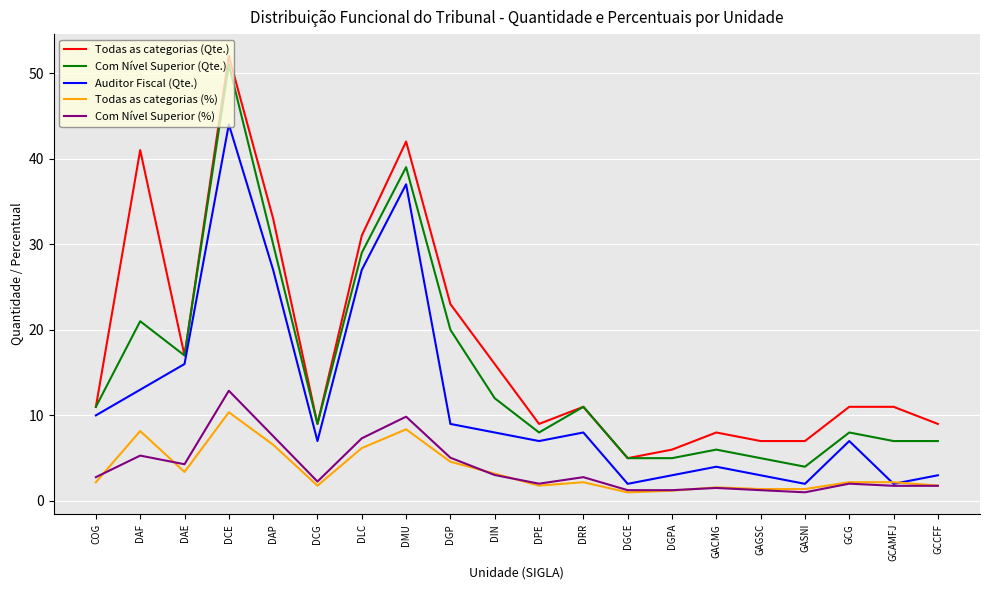

What is the difference between the highest and lowest values at DGCE?

4.0